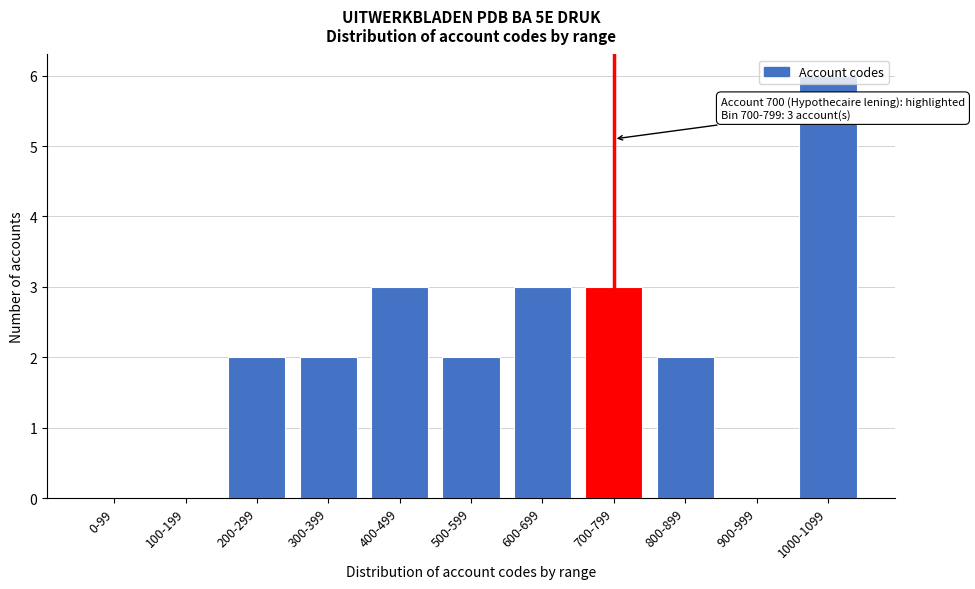

True or false: the data shows 2 at 600-699.

False